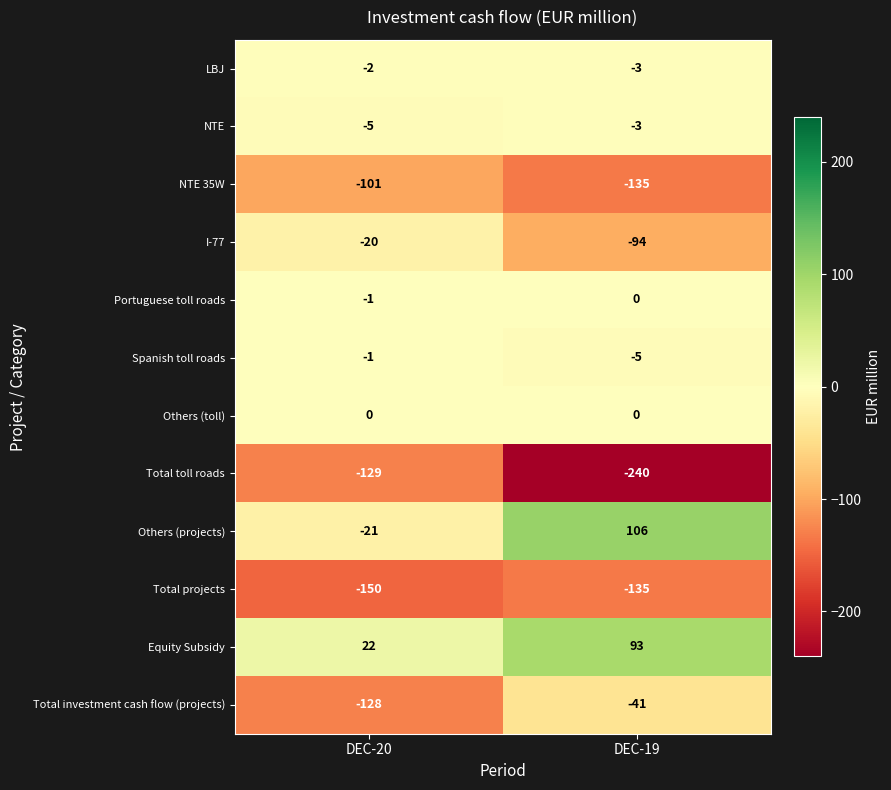

Which series has the largest total across all categories?

Equity Subsidy